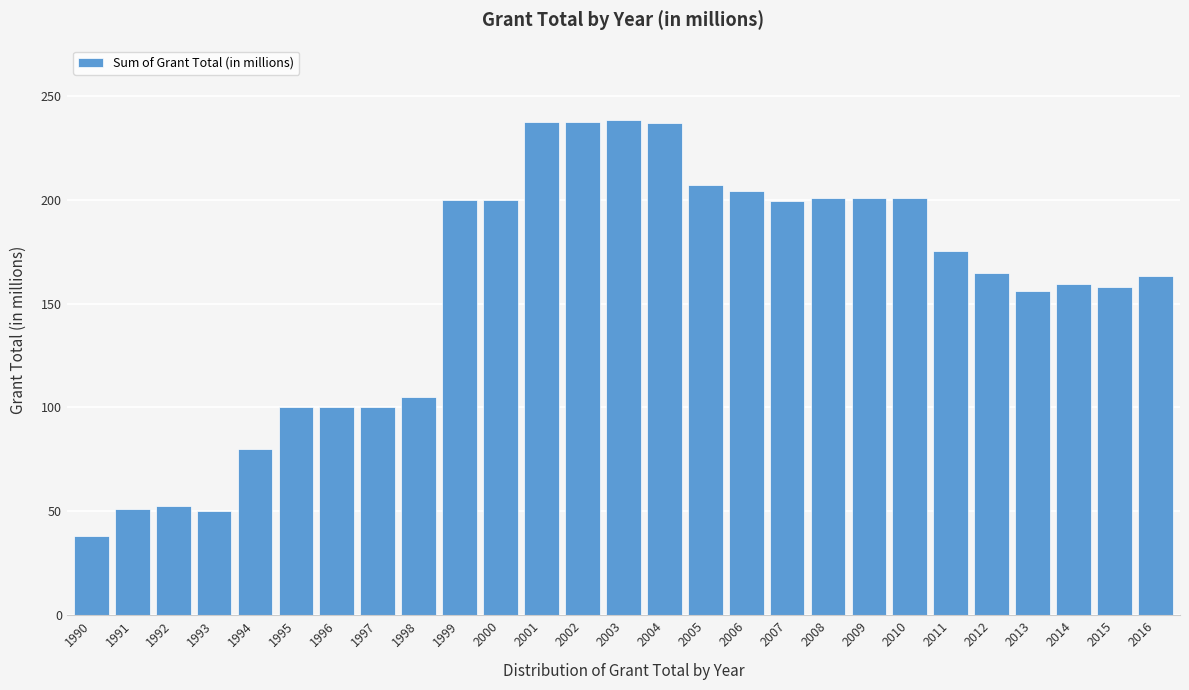

The value at 1992 is 52.5. True or false?

True